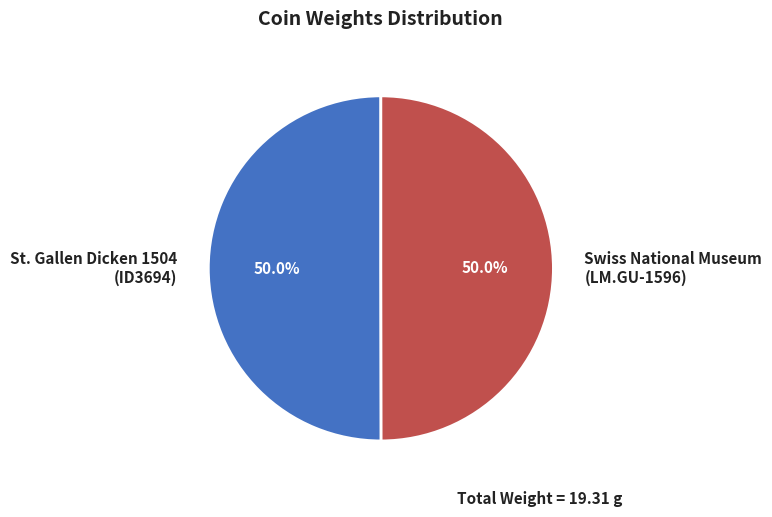

Approximately how many times larger is the value at Swiss National Museum (LM.GU-1596) compared to St. Gallen Dicken 1504 (ID3694)?

1.0